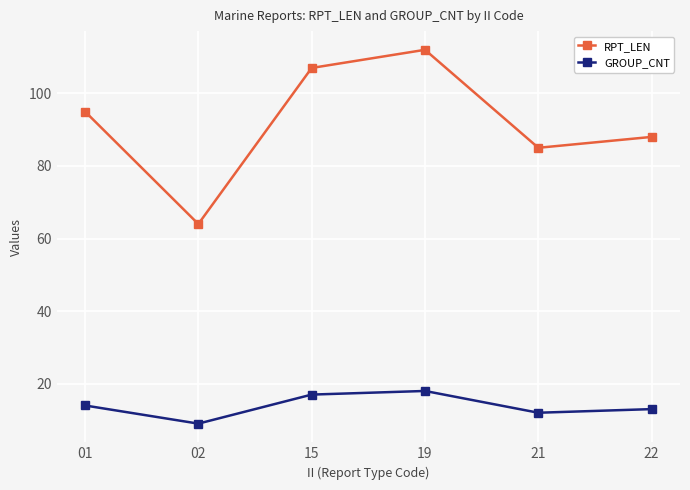

At which category is the sum across all series the highest?

19